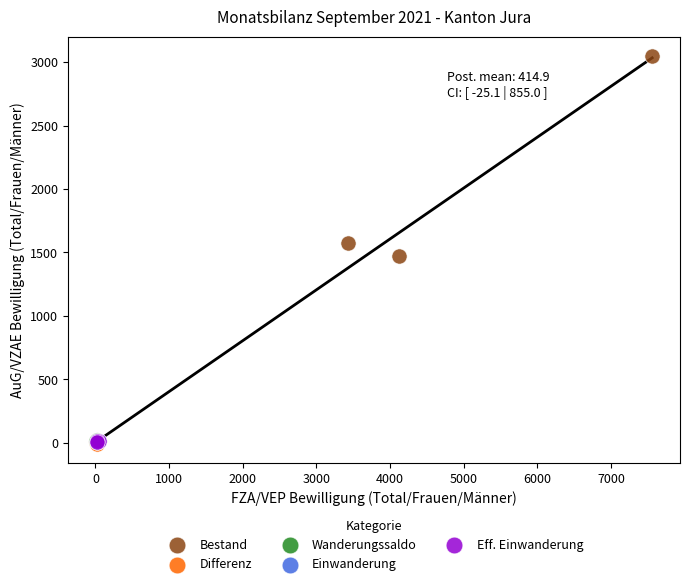

What are all the series names shown in the legend?

Bestand, Differenz, Wanderungssaldo, Einwanderung, Eff. Einwanderung